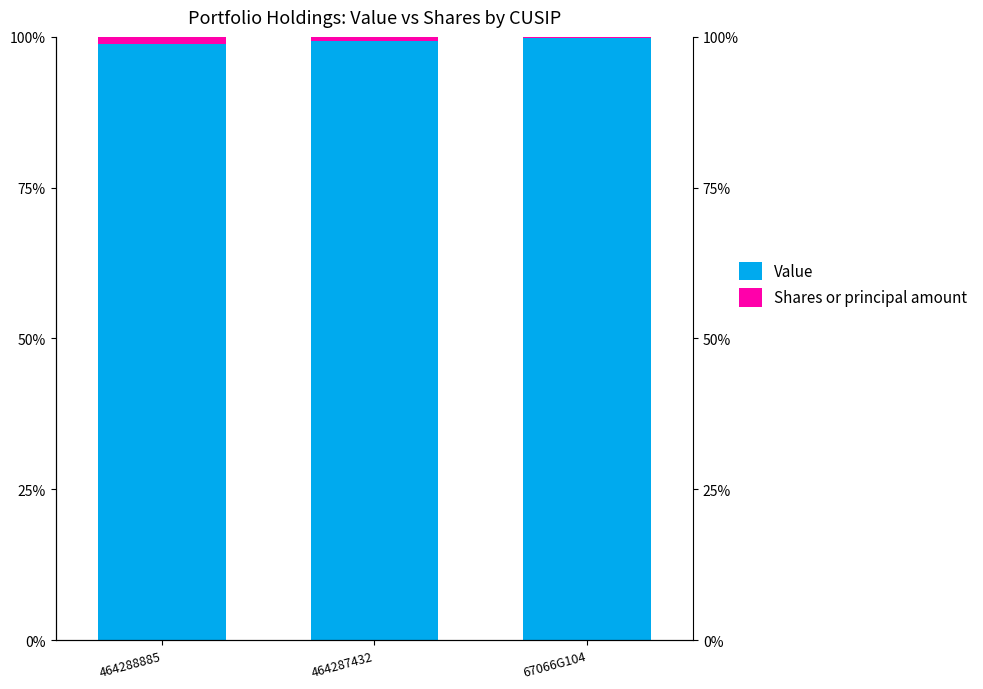

How many bars are there in total?

6